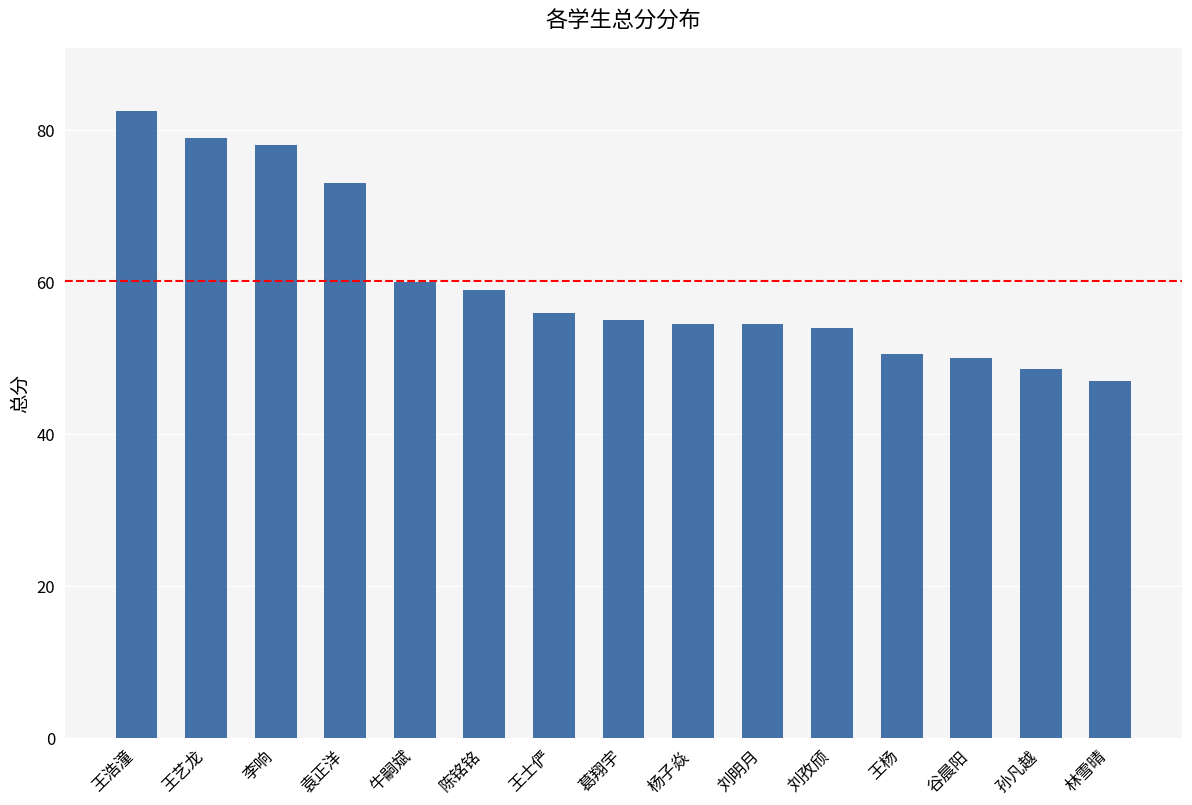

Reading left to right, extract all data points from this chart.

王浩潼=82.5	王艺龙=79.0	李响=78.0	袁正洋=73.0	牛嗣斌=60.0	陈铭铭=59.0	王士俨=56.0	葛翔宇=55.0	杨子焱=54.5	刘明月=54.5	刘孜颀=54.0	王杨=50.5	谷晨阳=50.0	孙凡越=48.5	林雪晴=47.0